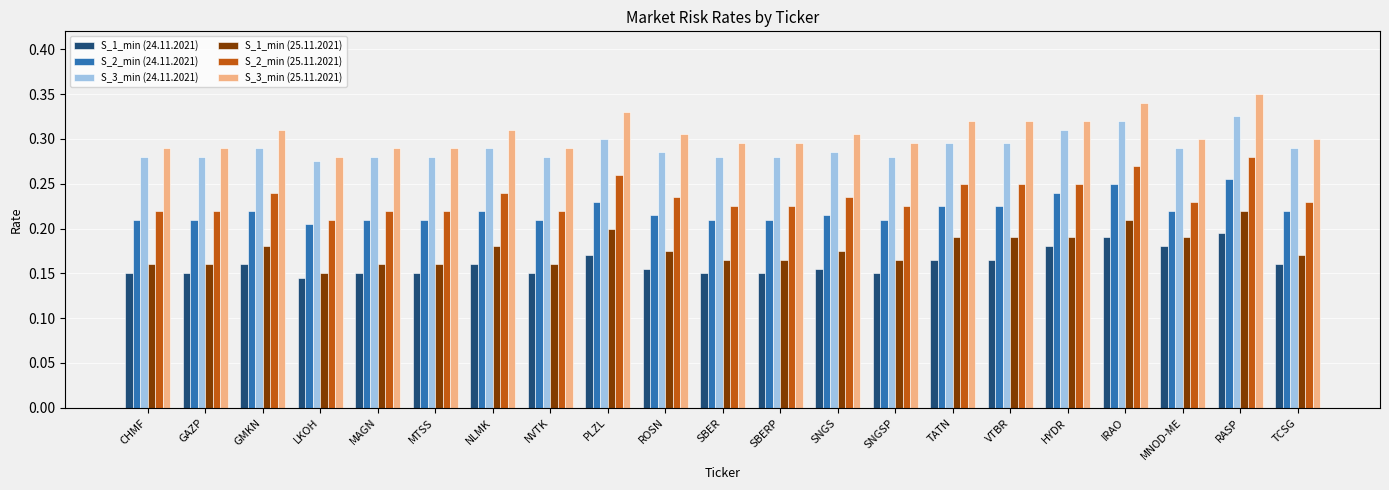

Count the number of categories in the chart.

21